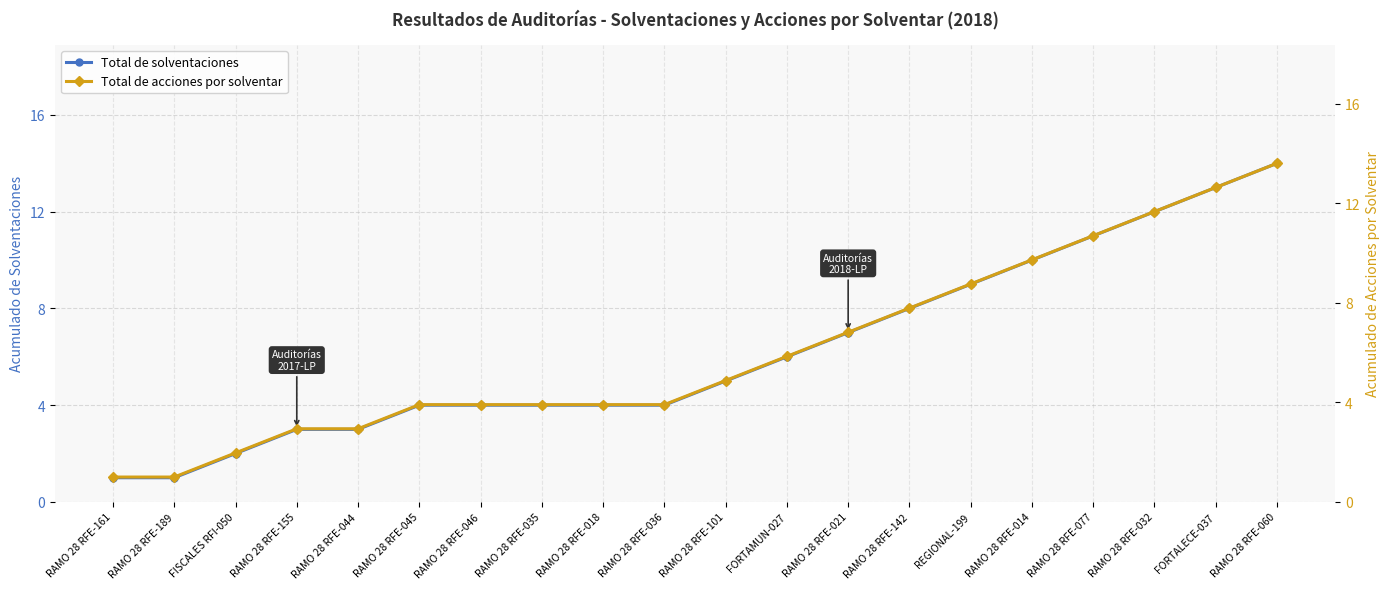

True or false: Total de solventaciones and Total de acciones por solventar intersect in this chart.

False